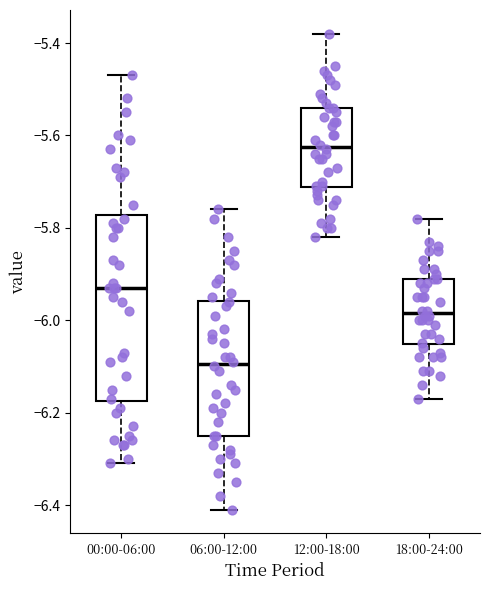

Comparing the boxes themselves (not the whiskers), which one is the tallest?

00:00-06:00